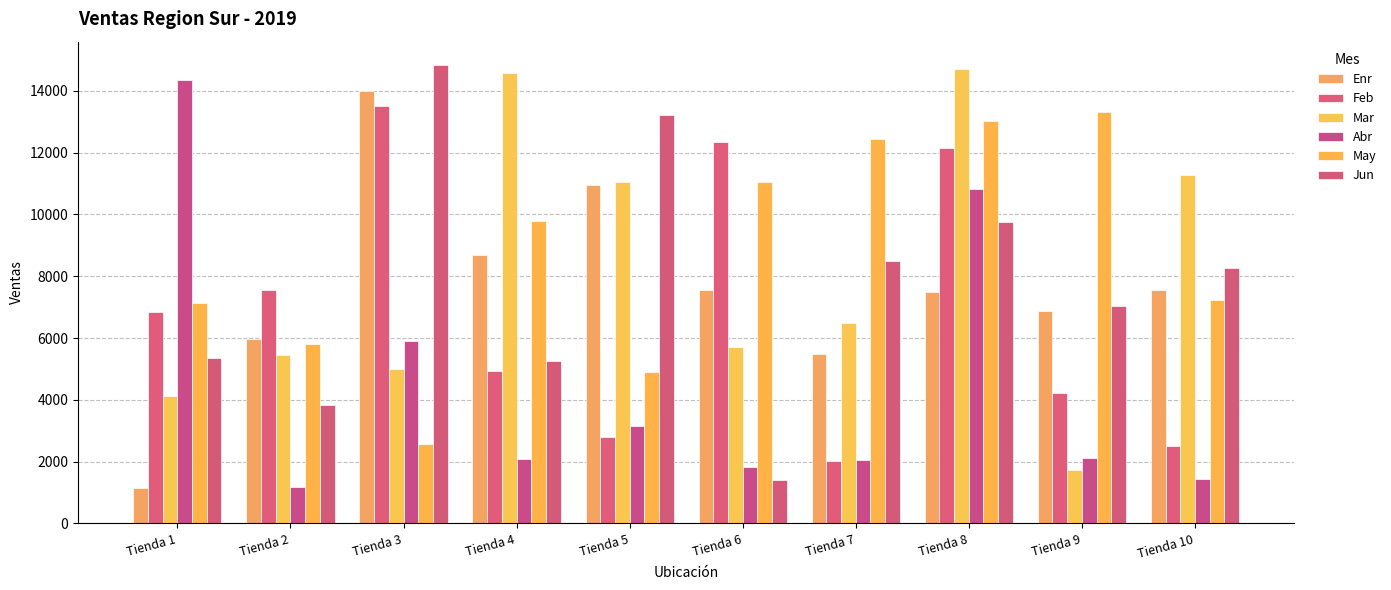

What value does the Abr series have at Tienda 5?

3141.9